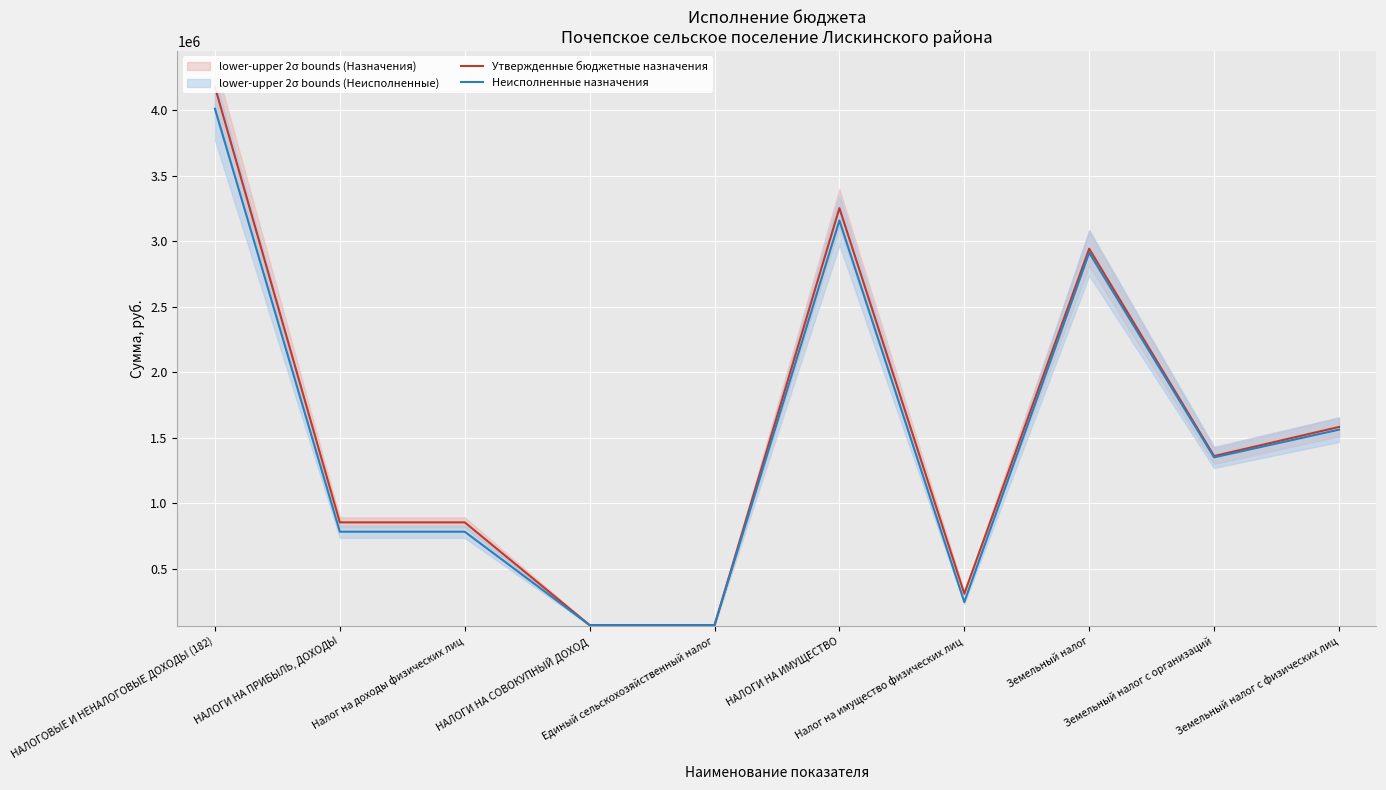

True or false: Неисполненные назначения and Утвержденные бюджетные назначения intersect in this chart.

False